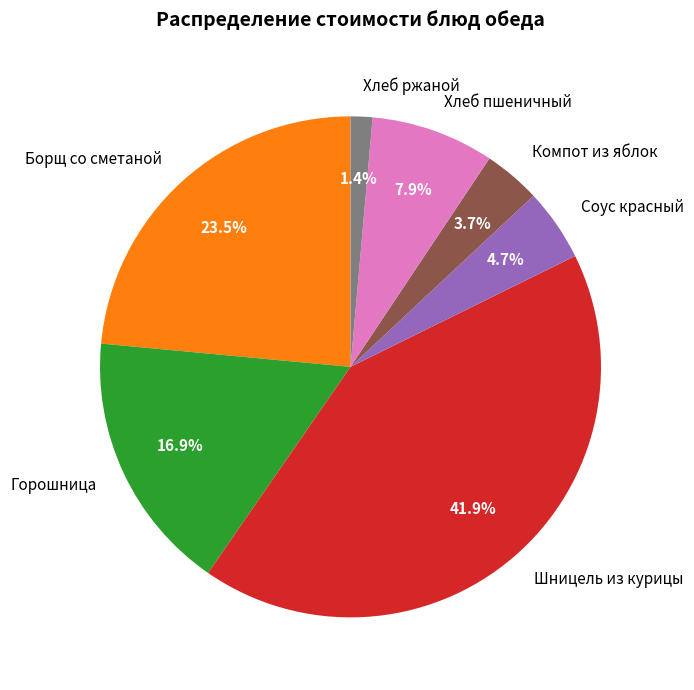

To the nearest percent, what is the average slice percentage?

14%